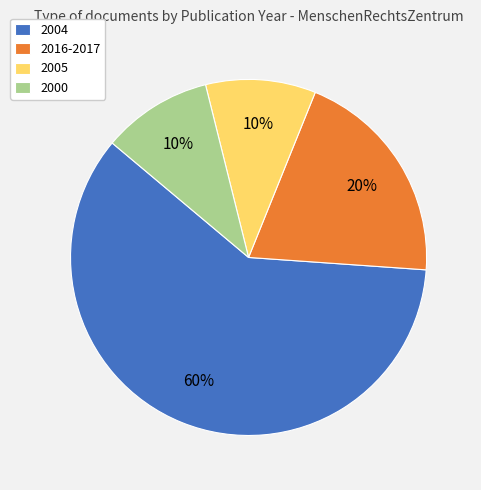

Which slice is the largest?

2004